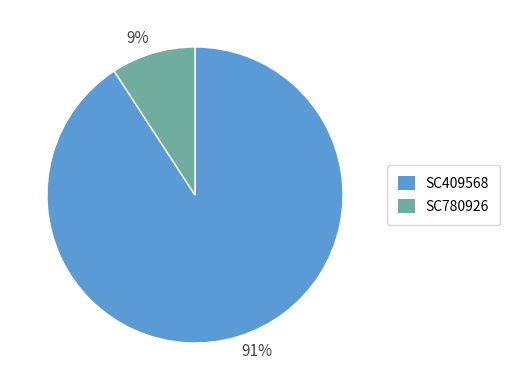

What percentage is the 9% slice, to the nearest percent?

9%